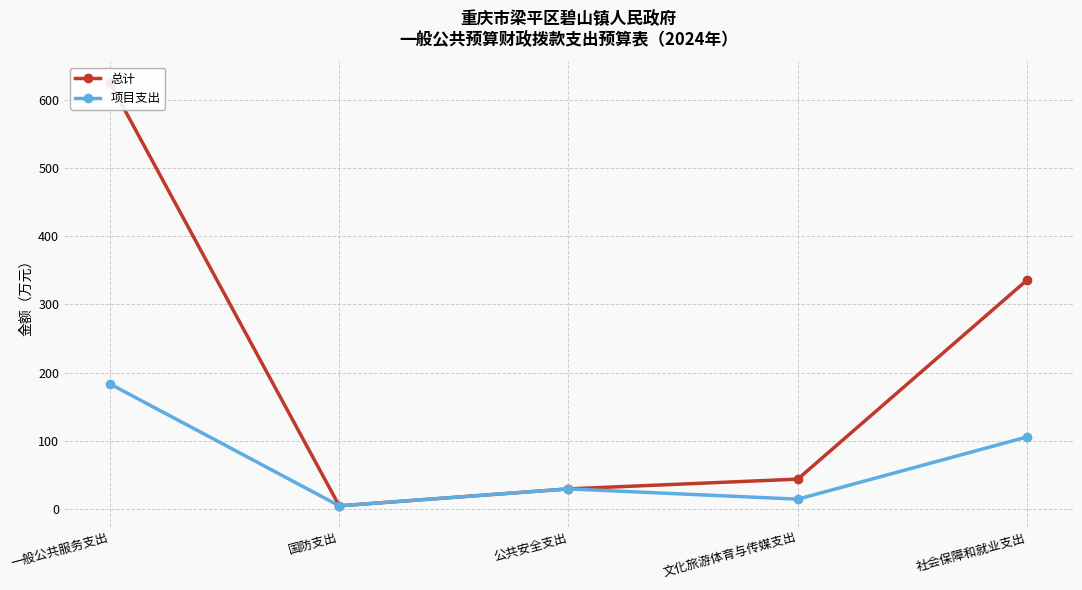

Which series changed the most between 一般公共服务支出 and 国防支出?

总计